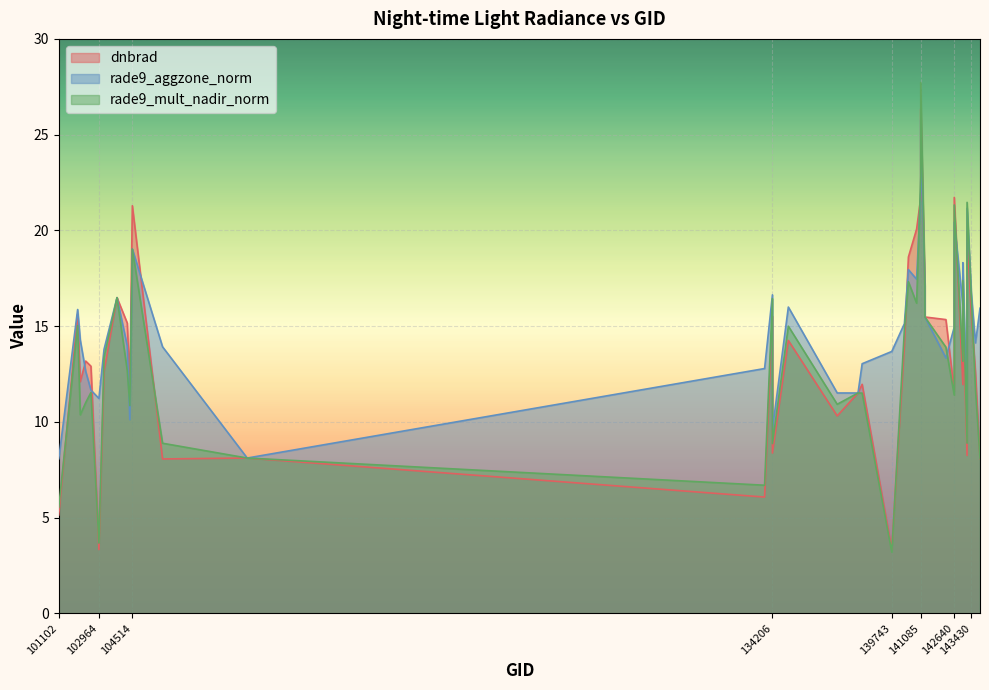

Is it true that rade9_aggzone_norm equals 16.0 at 134944?

True